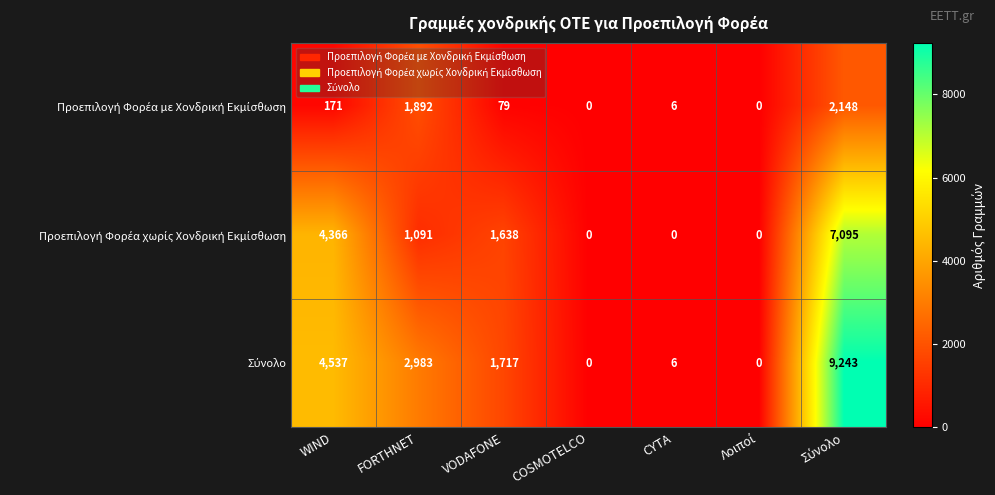

At how many categories does at least one series exceed 2163?

3